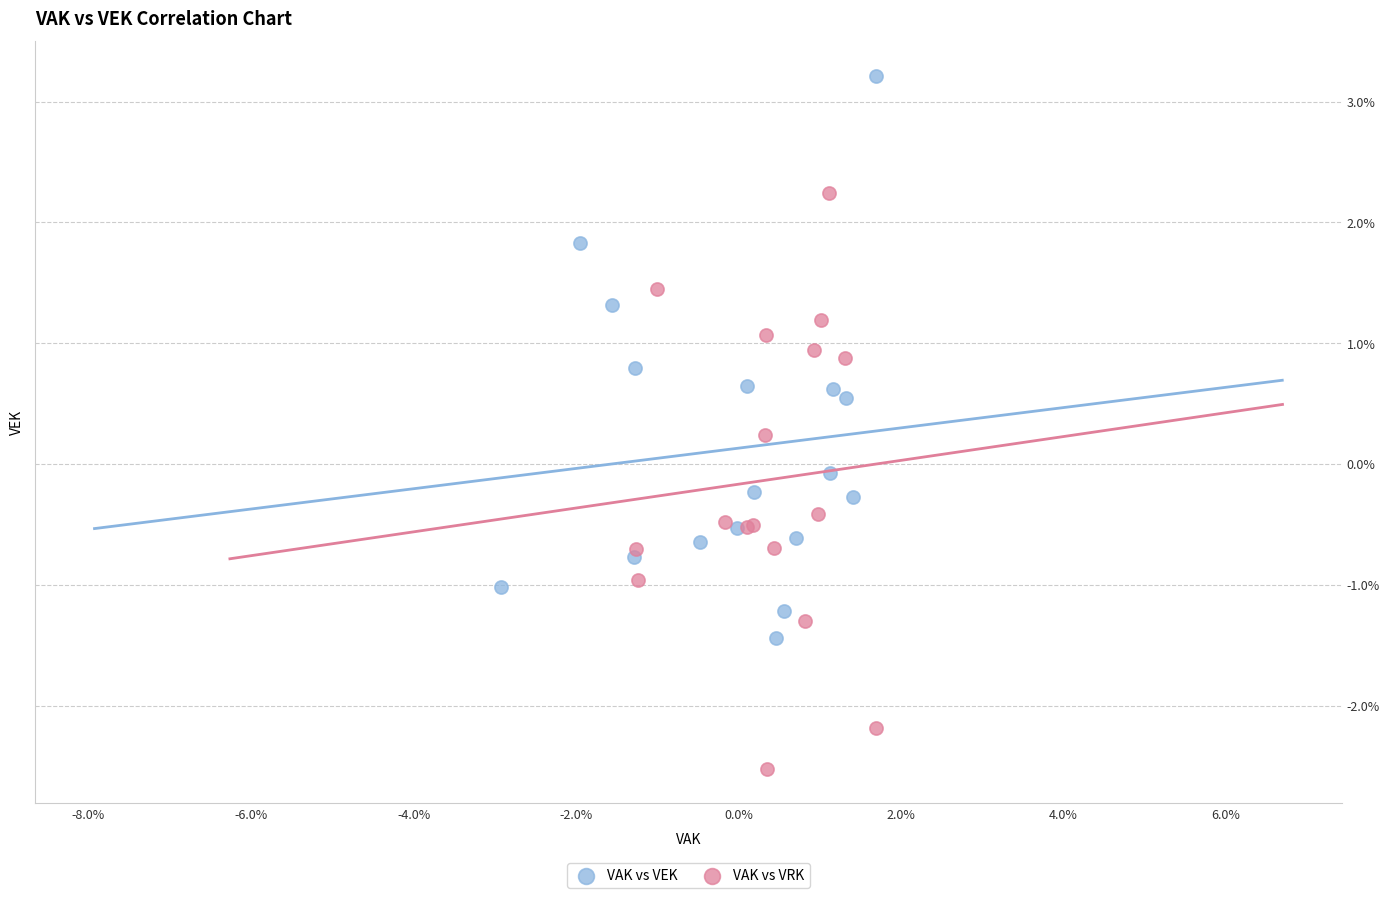

Which series contains the highest Y value?

VAK vs VEK